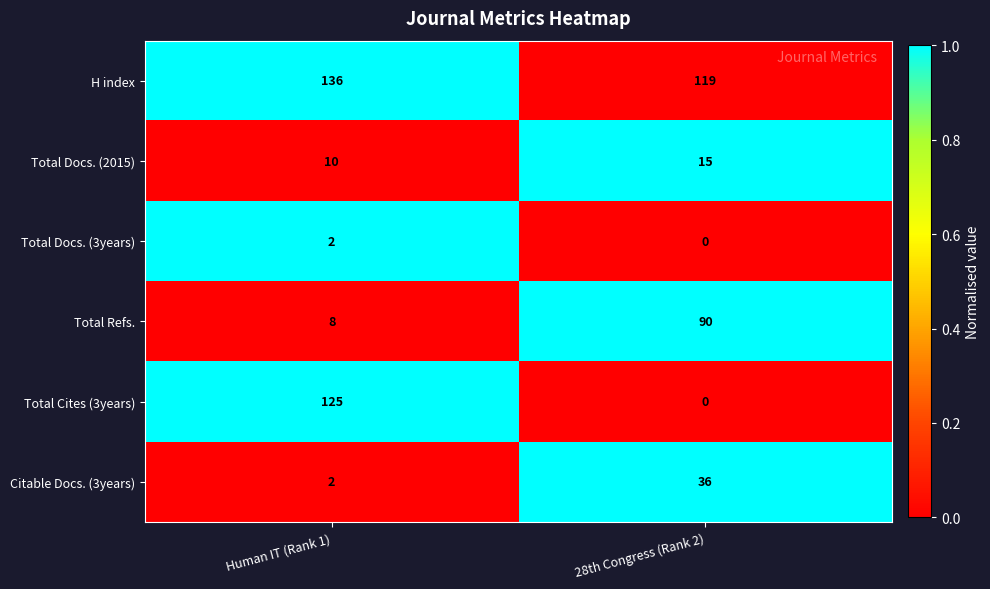

True or false: Total Docs. (3years) has a value of 1 at 28th Congress (Rank 2).

False